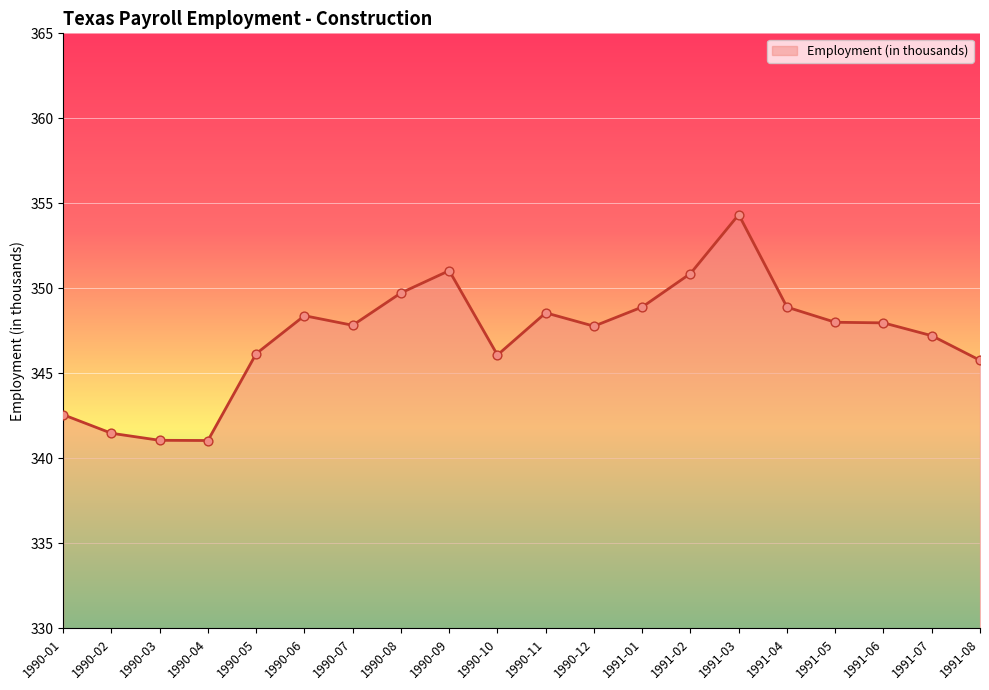

Between 1991-08 and 1990-04, which is larger?

1991-08